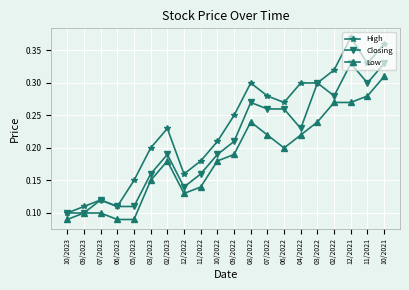

What is the sum of the High values at 10/2021 and 05/2023?

0.5